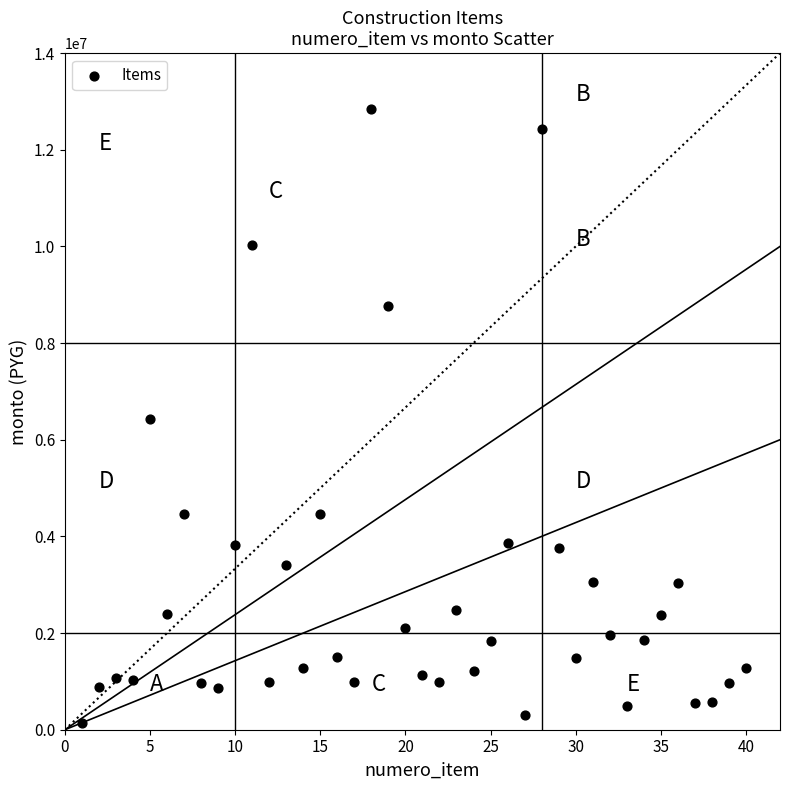

What is the range of Y values (max minus min)?

12700637